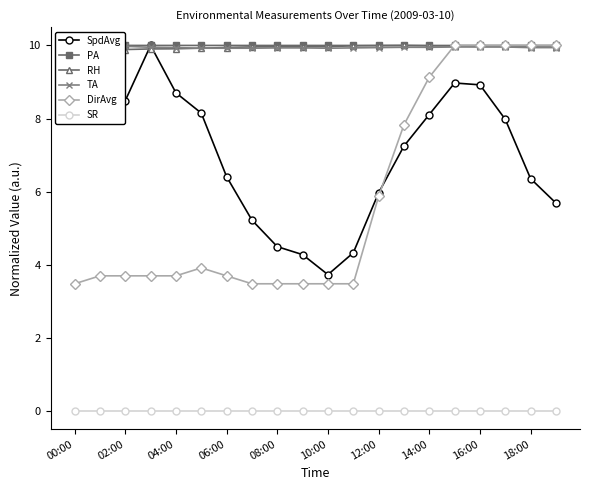

What is the average value of the DirAvg series?

5.8